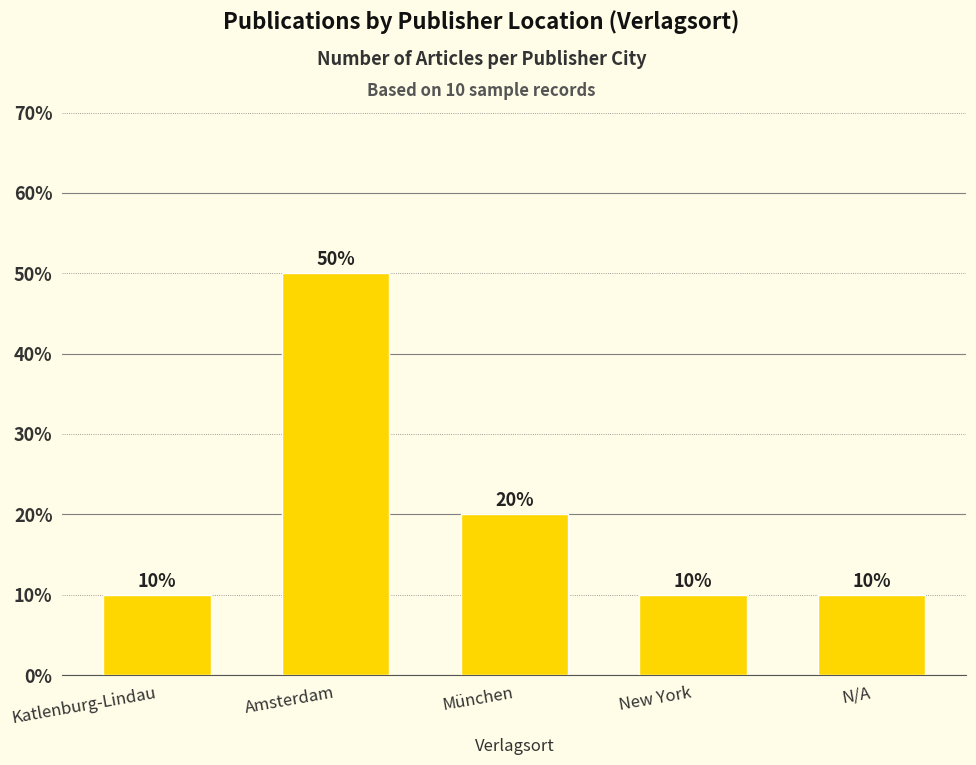

Does the chart contain any negative values?

No